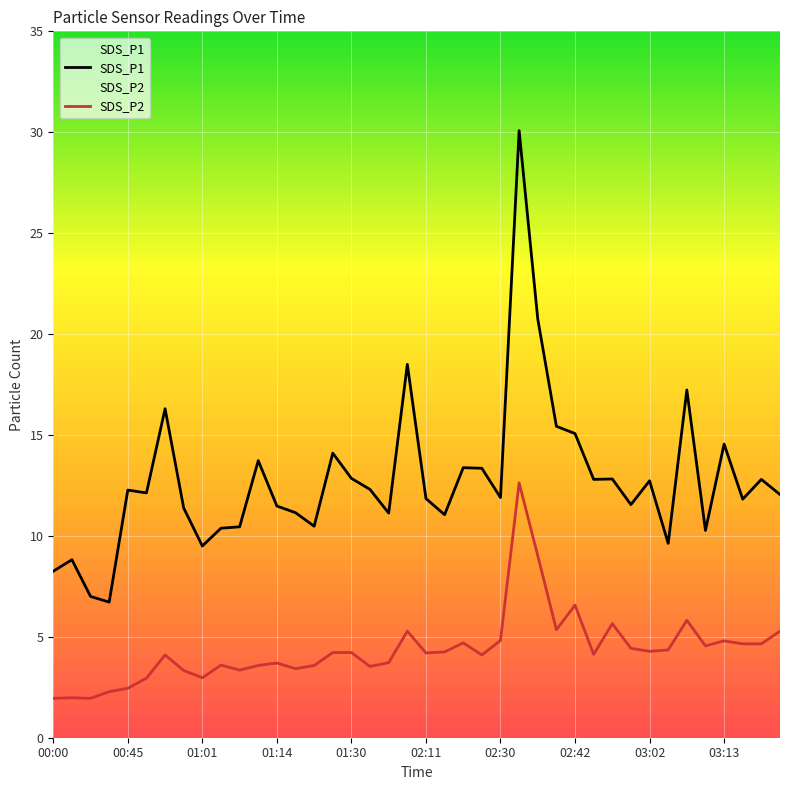

True or false: SDS_P1 has more than 1 points higher than both neighbors.

True